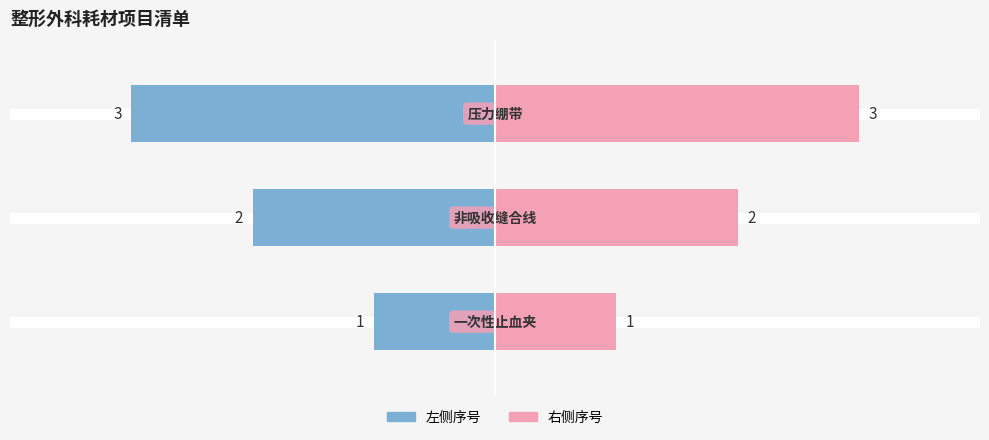

True or false: 序号(右) has a value of 4 at 2.

False